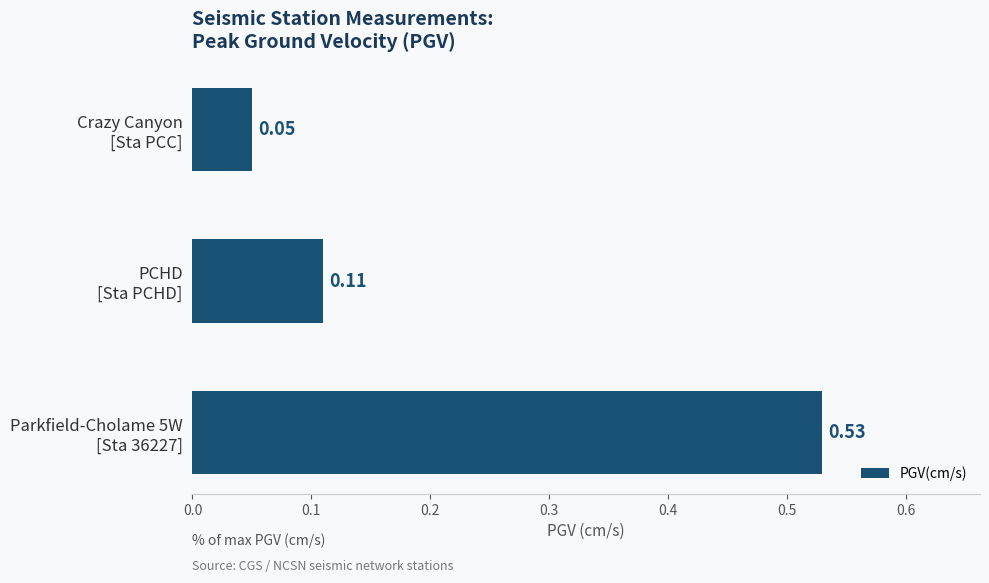

Rank the categories by value from highest to lowest.

Parkfield-Cholame 5W
[Sta 36227], PCHD
[Sta PCHD], Crazy Canyon
[Sta PCC]